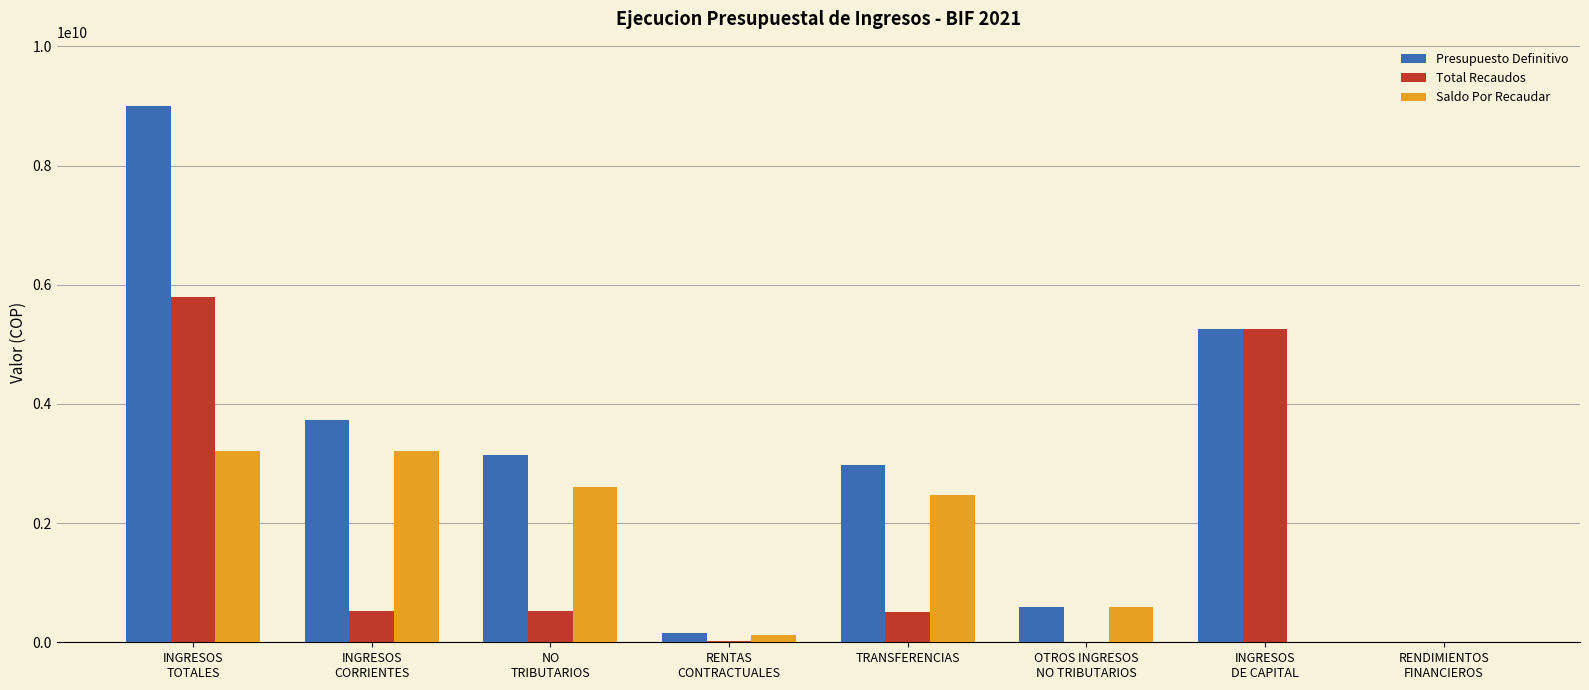

The Presupuesto Definitivo series shows 3635000080.8 at INGRESOS
DE CAPITAL. True or false?

False